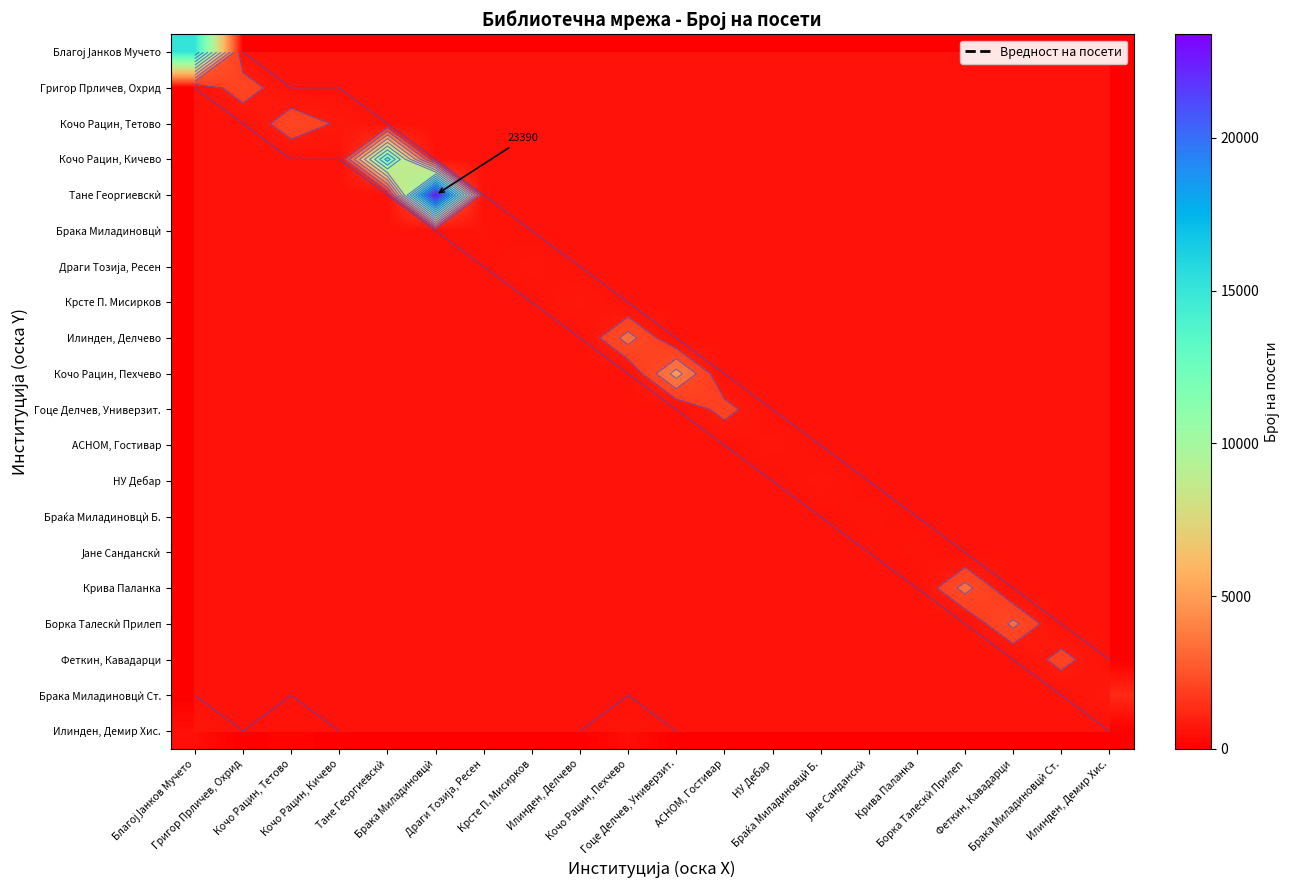

Is the value of Григор Прличев, Охрид at Илинден, Демир Хис. greater than the value of Браќа Миладиновцѝ Б. at Тане Георгиевскѝ?

No